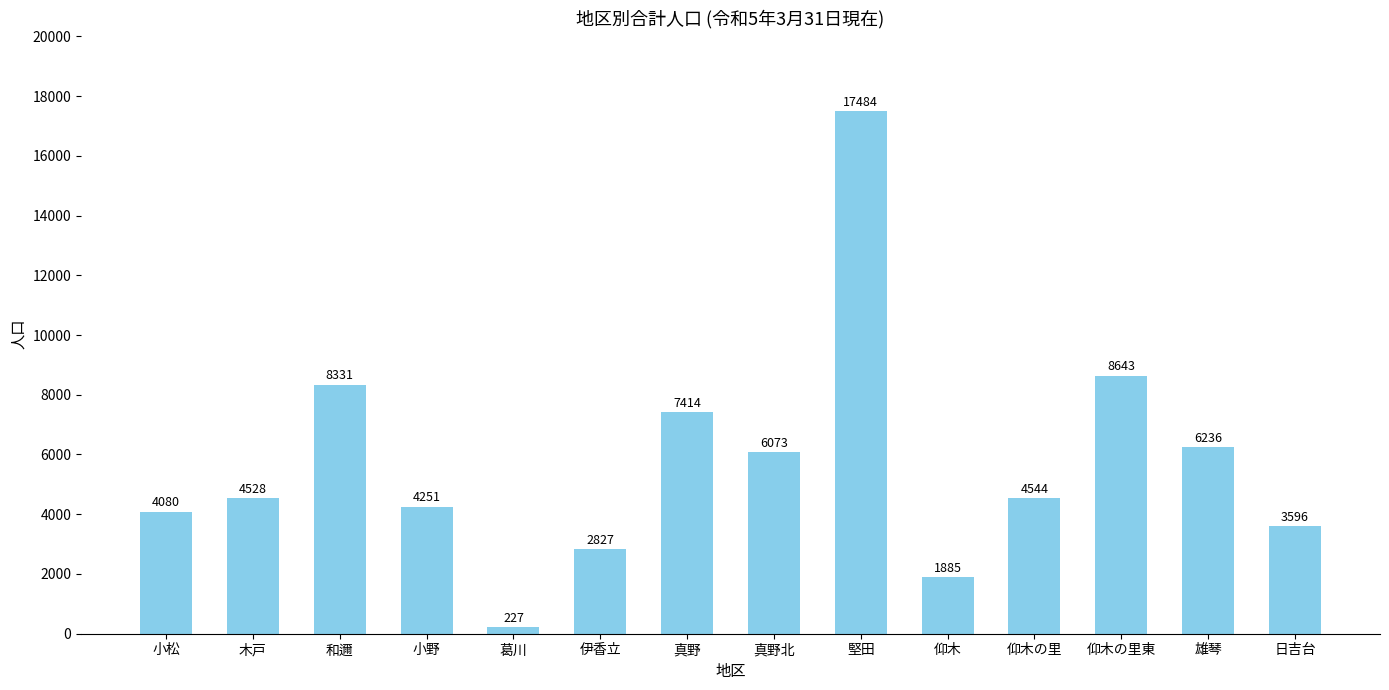

What is the change in value from 仰木の里 to 雄琴?

+1692